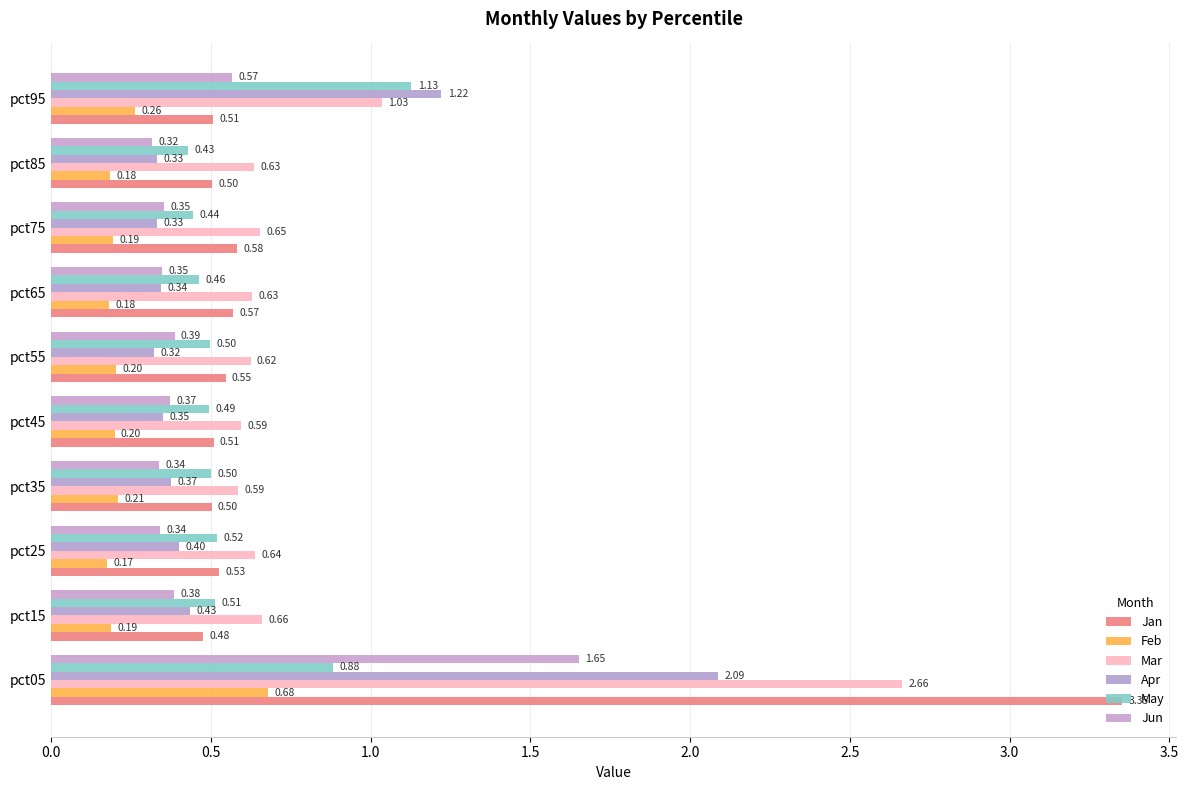

How many distinct data groups are displayed?

6